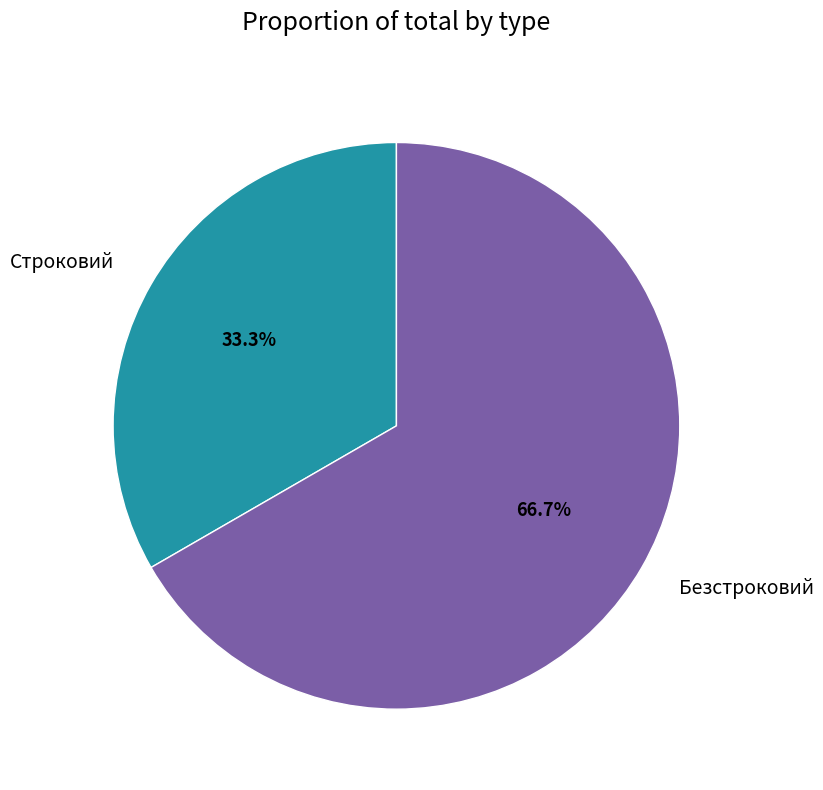

To the nearest percent, what percentage of the pie is Безстроковий?

67%